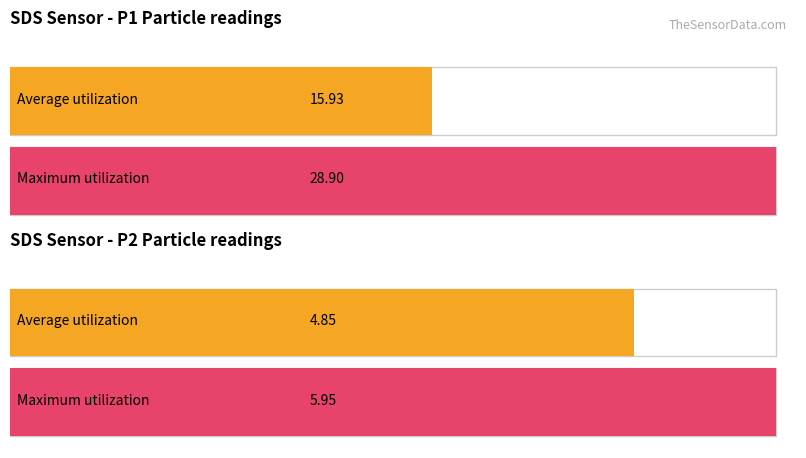

Which series has the largest total across all categories?

Maximum utilization